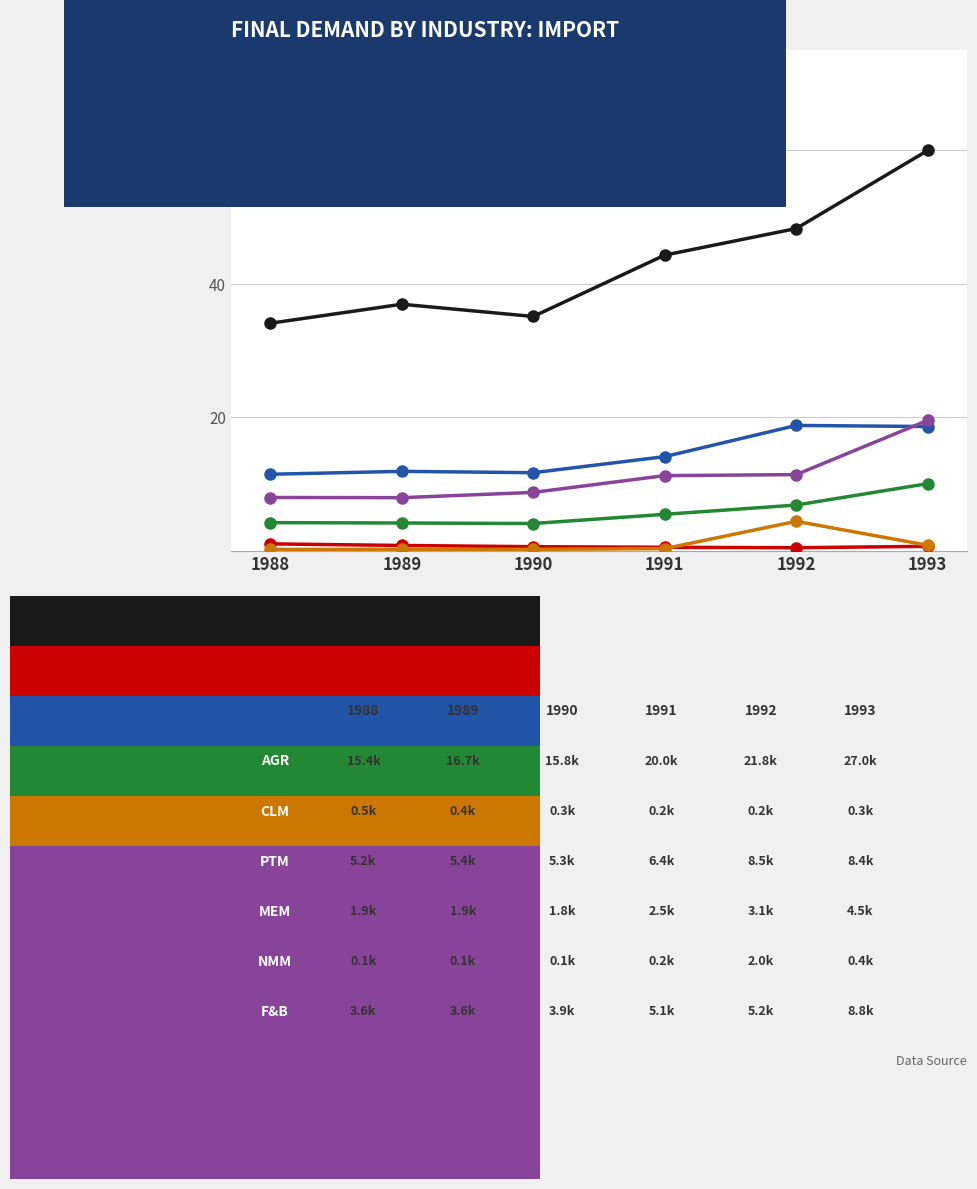

At which category is the sum across all series the highest?

1993